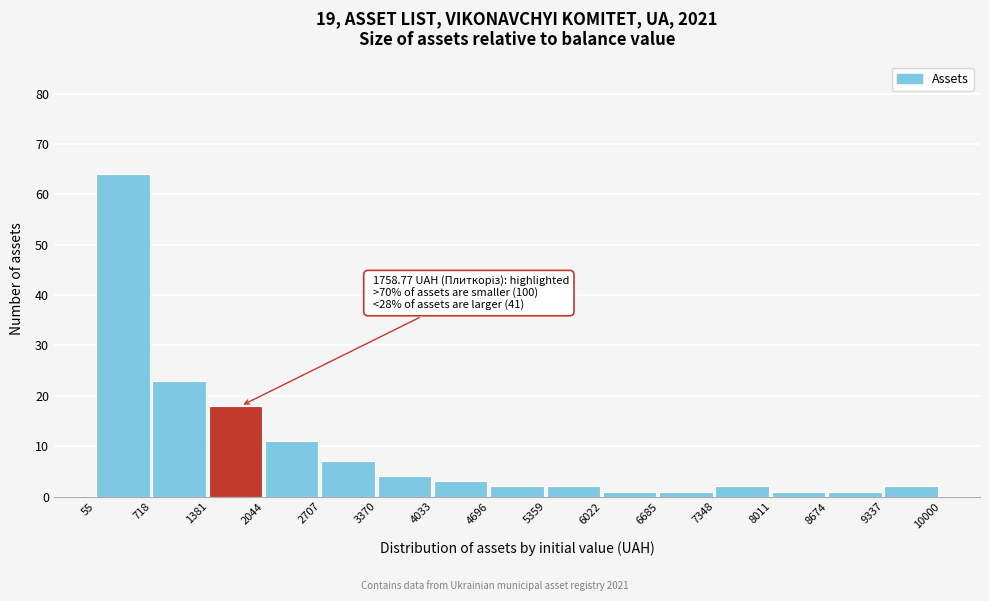

Over which range of the x-axis is the bar tallest?

55 to 718